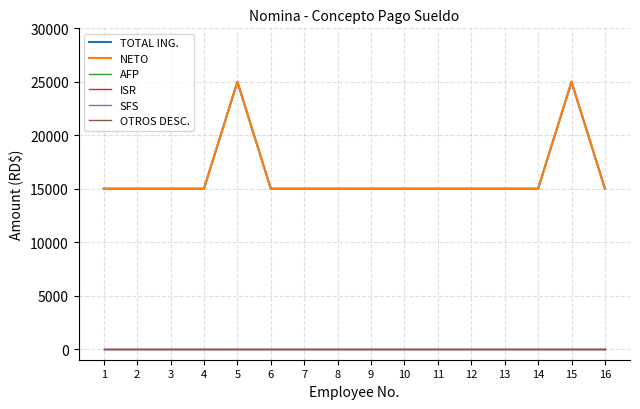

What is the total value across all series at 11?

30000